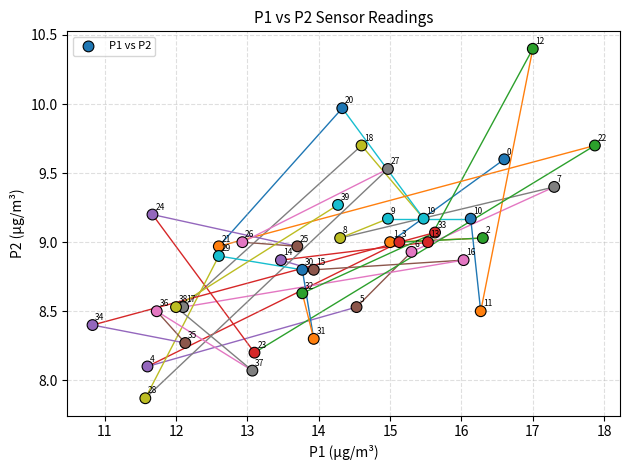

What is the range of Y values (max minus min)?

2.5